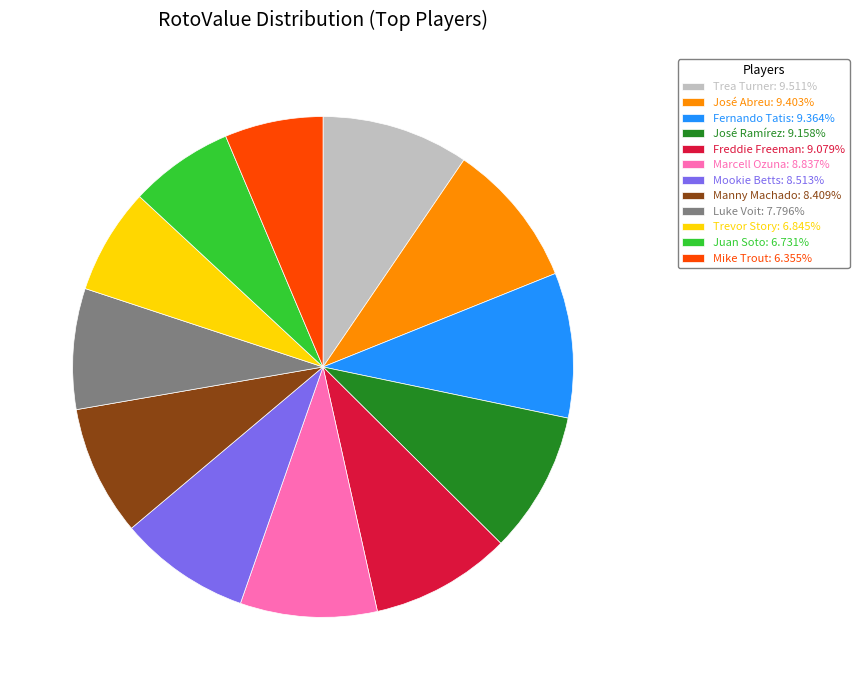

Approximately how many times larger is the value at Trevor Story: 6.845% compared to Mookie Betts: 8.513%?

0.8